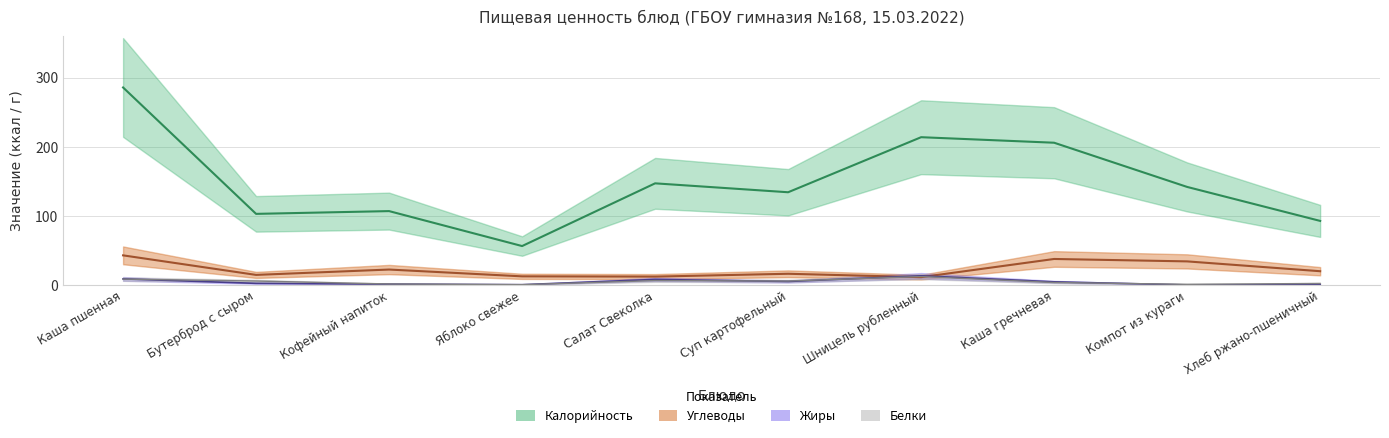

What is the sum of the Углеводы values at Суп картофельный and Хлеб ржано-пшеничный?

36.2